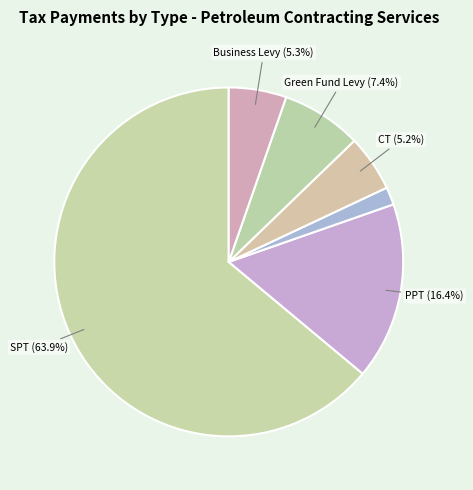

How many segments does this pie chart have?

6